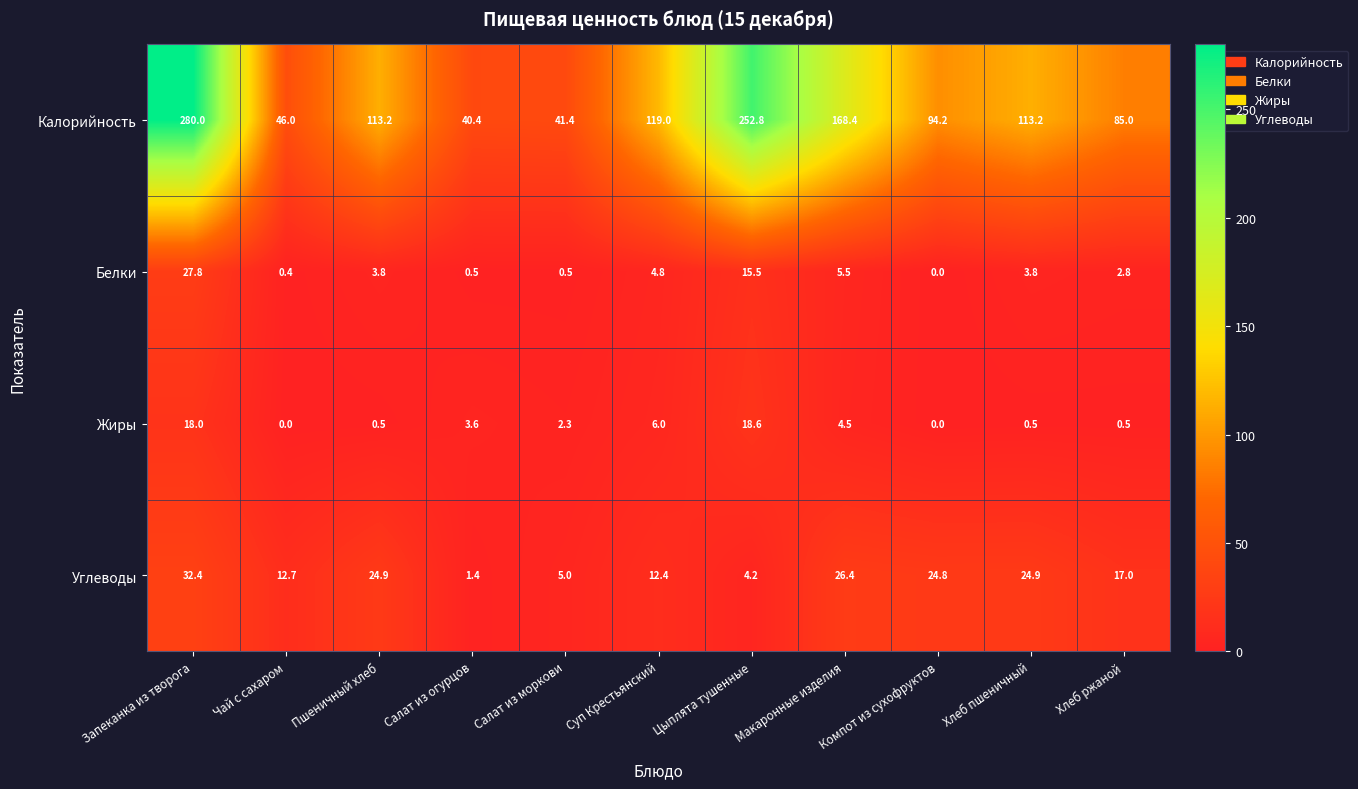

Is it true that Жиры equals 3.9 at Салат из моркови?

False